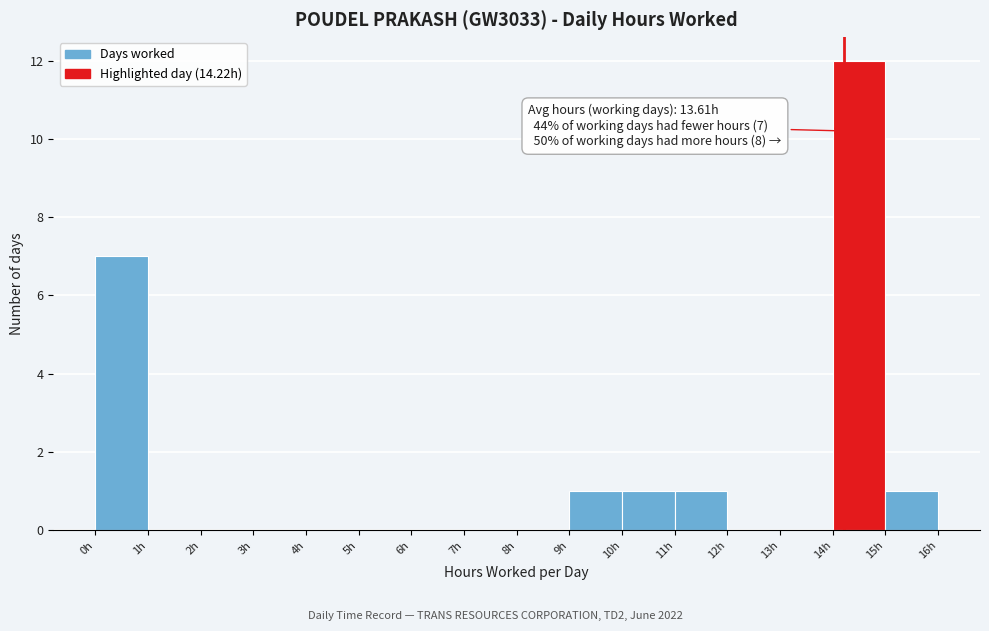

Over which range of the x-axis is the bar tallest?

14 to 15